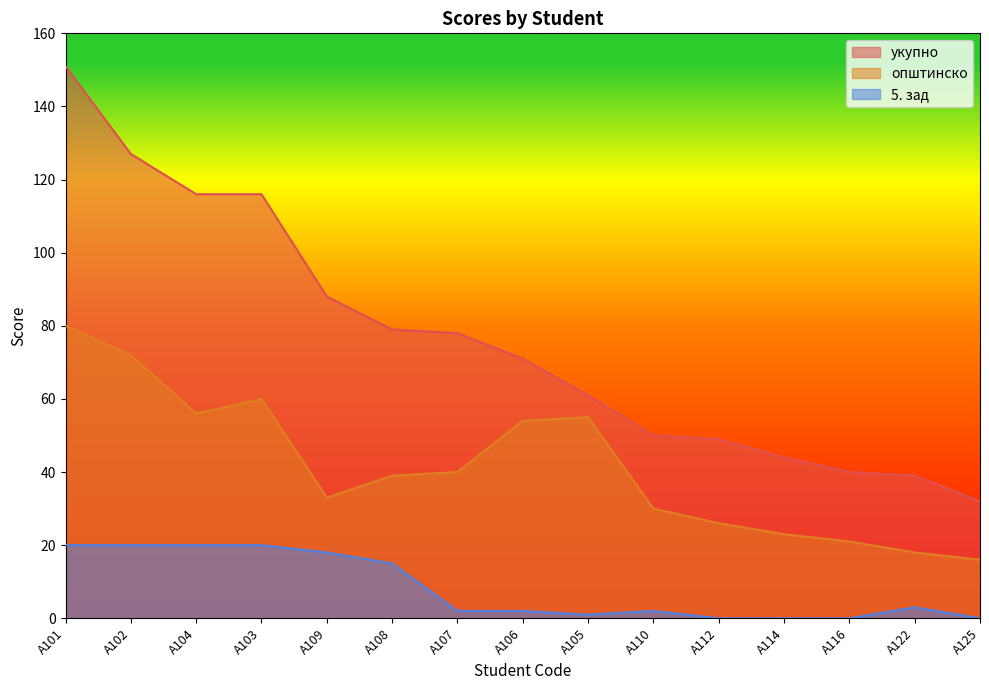

In 5. зад, how many points are lower than both neighbors (excluding endpoints)?

1